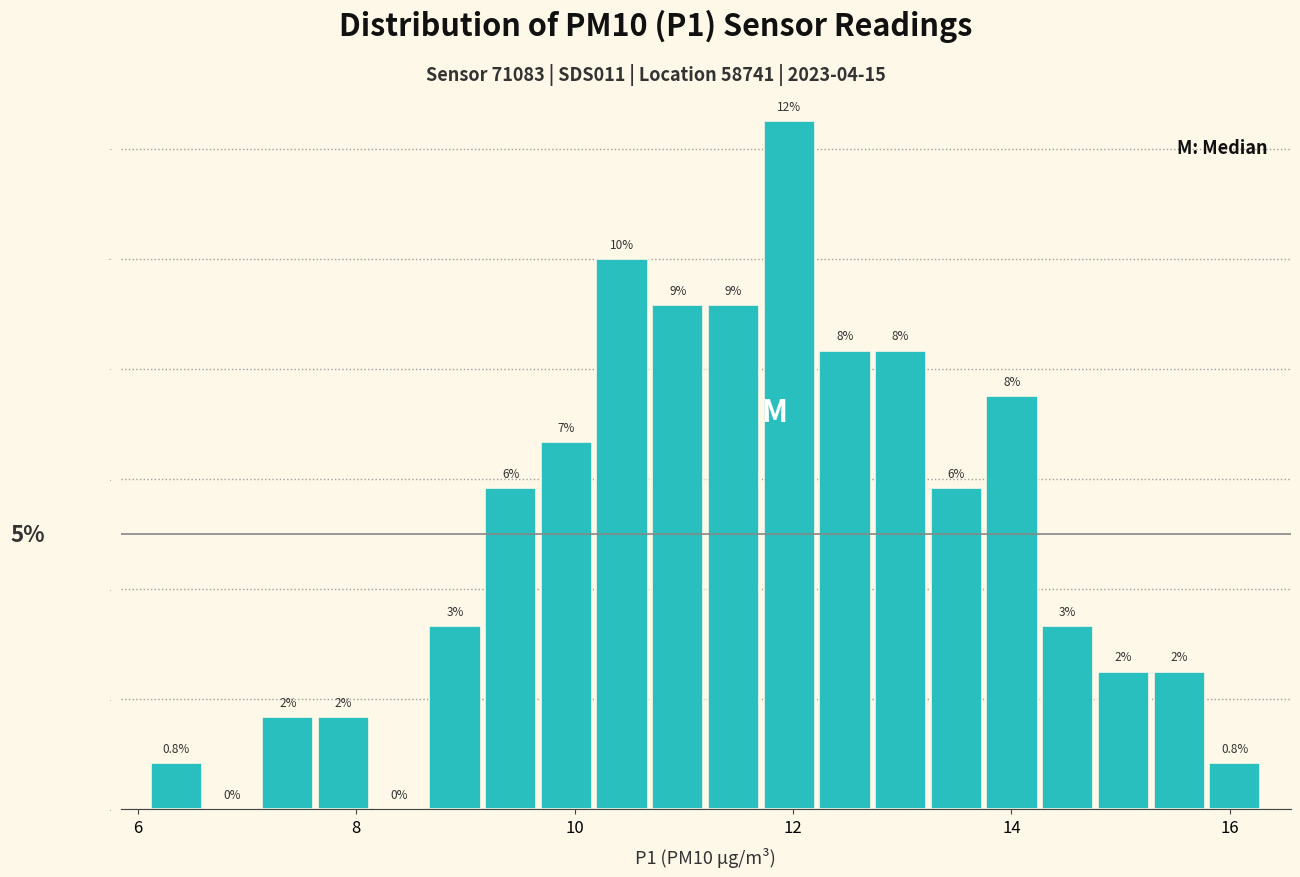

Around what value on the x-axis is the tallest bar? Give the approximate position of its centre, as read against the axis.

12.0